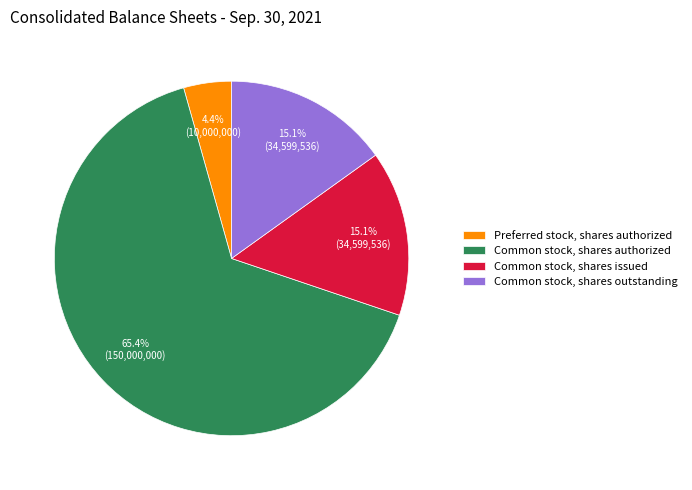

Does Common stock, shares authorized represent more than half of the total?

Yes